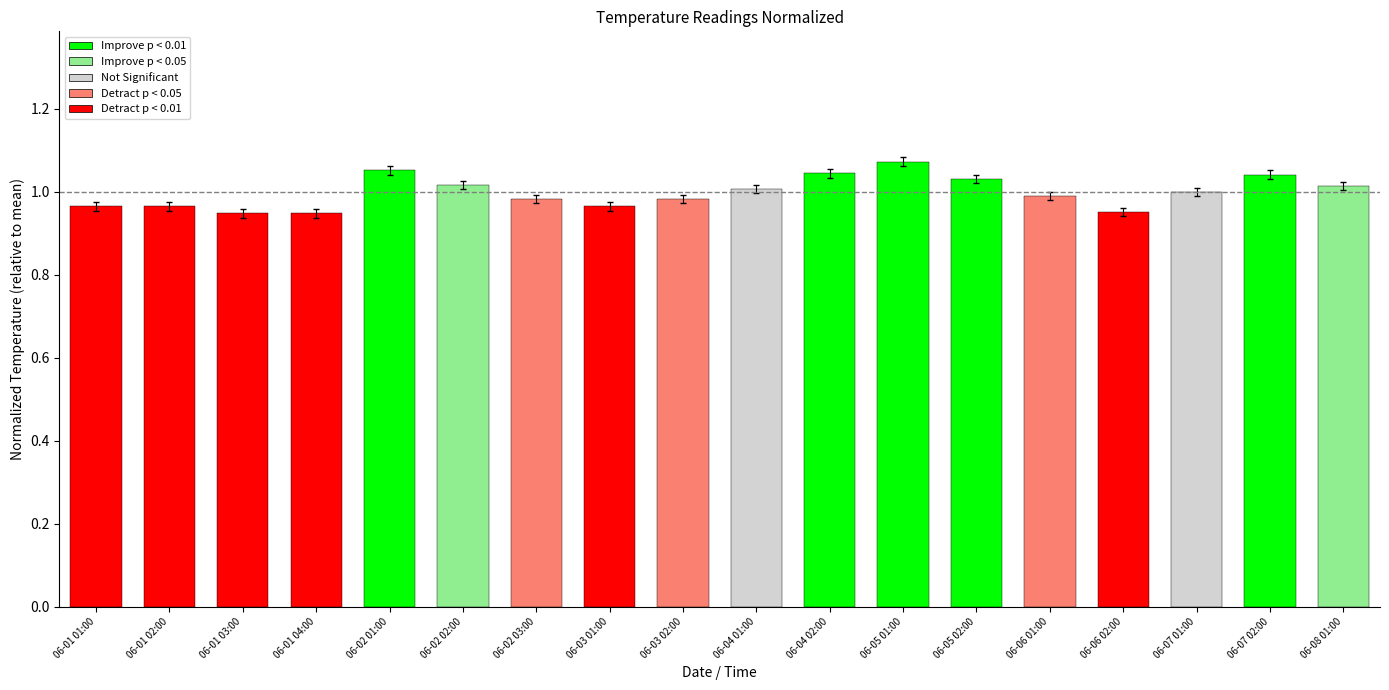

Reading left to right, extract all data points from this chart.

1.0	1.0	1.0	1.0	1.1	1.0	1.0	1.0	1.0	1.0	1.1	1.1	1.0	1.0	1.0	1.0	1.1	1.0